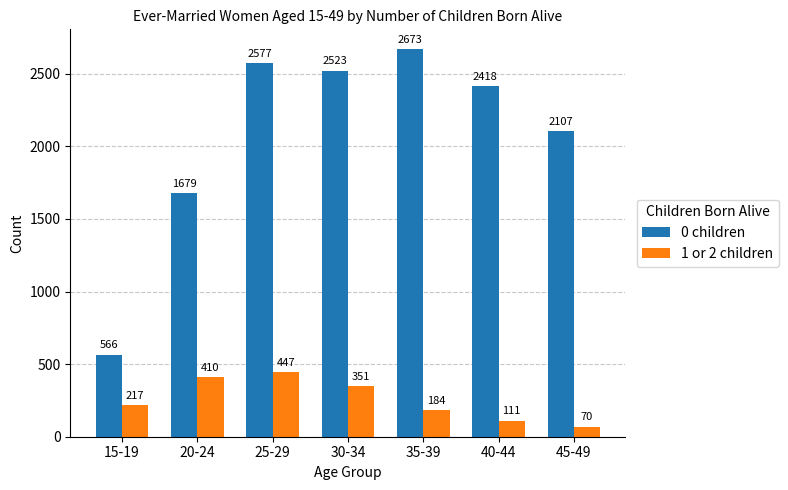

At which label does 1 or 2 children reach its minimum?

45-49